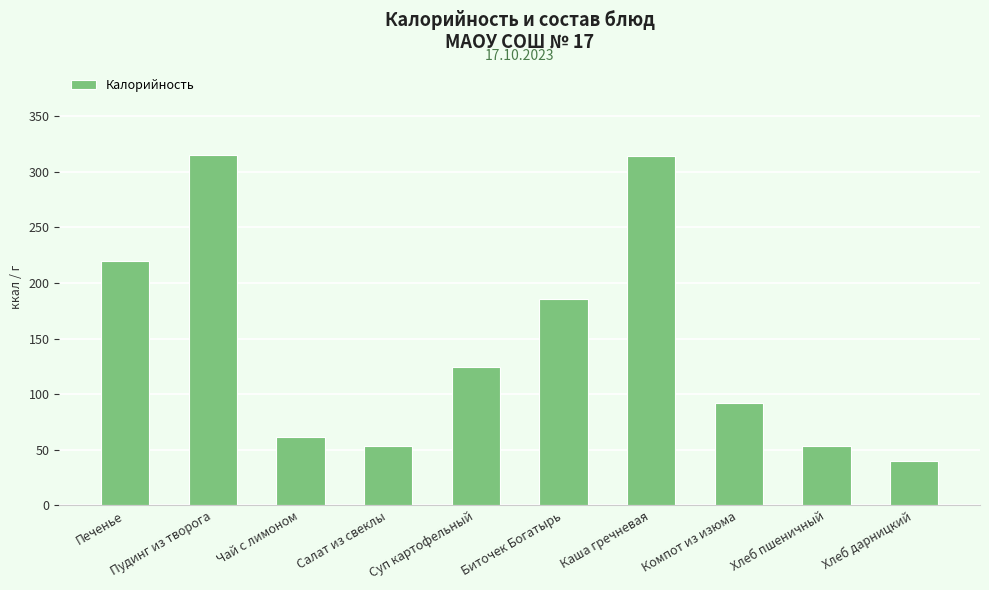

Where does the data first go above 124?

Печенье